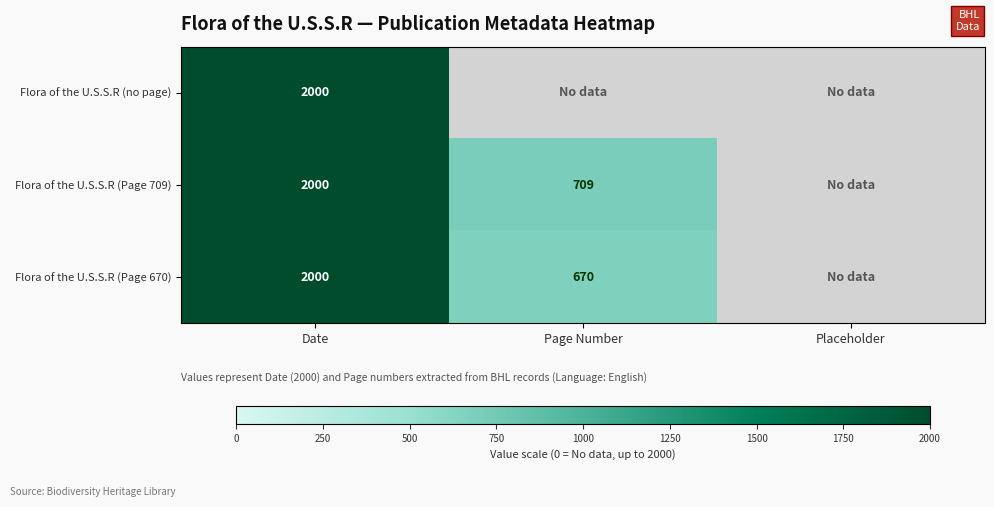

What is the maximum value shown in the chart?

2000